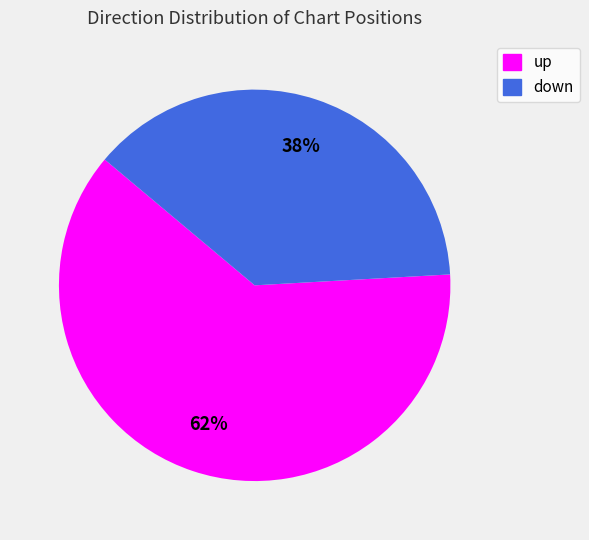

Which slice is the largest?

up